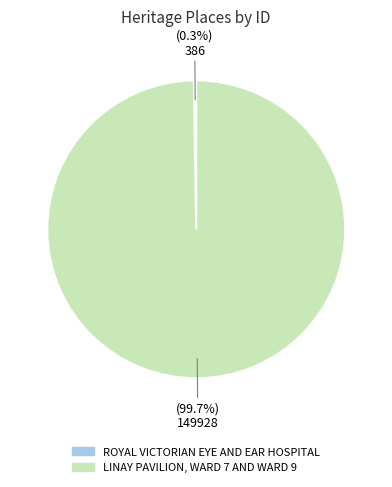

How much of the chart is everything except LINAY PAVILION, WARD 7 AND WARD 9?

0.3%